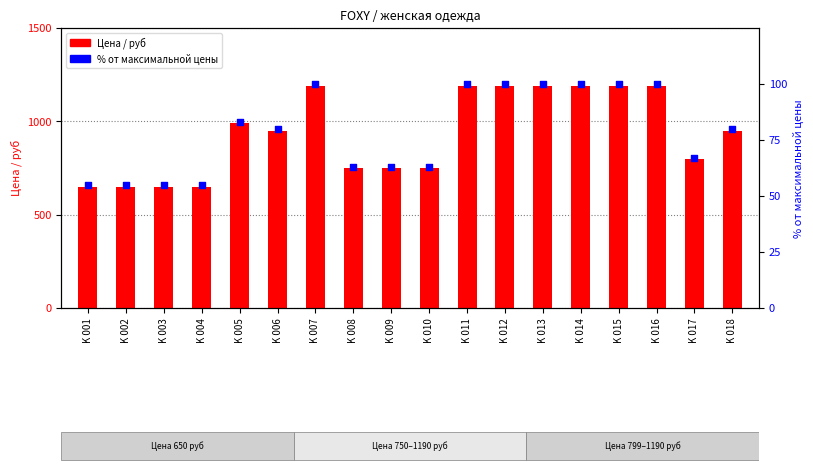

At which category is the sum across all series the highest?

K 007